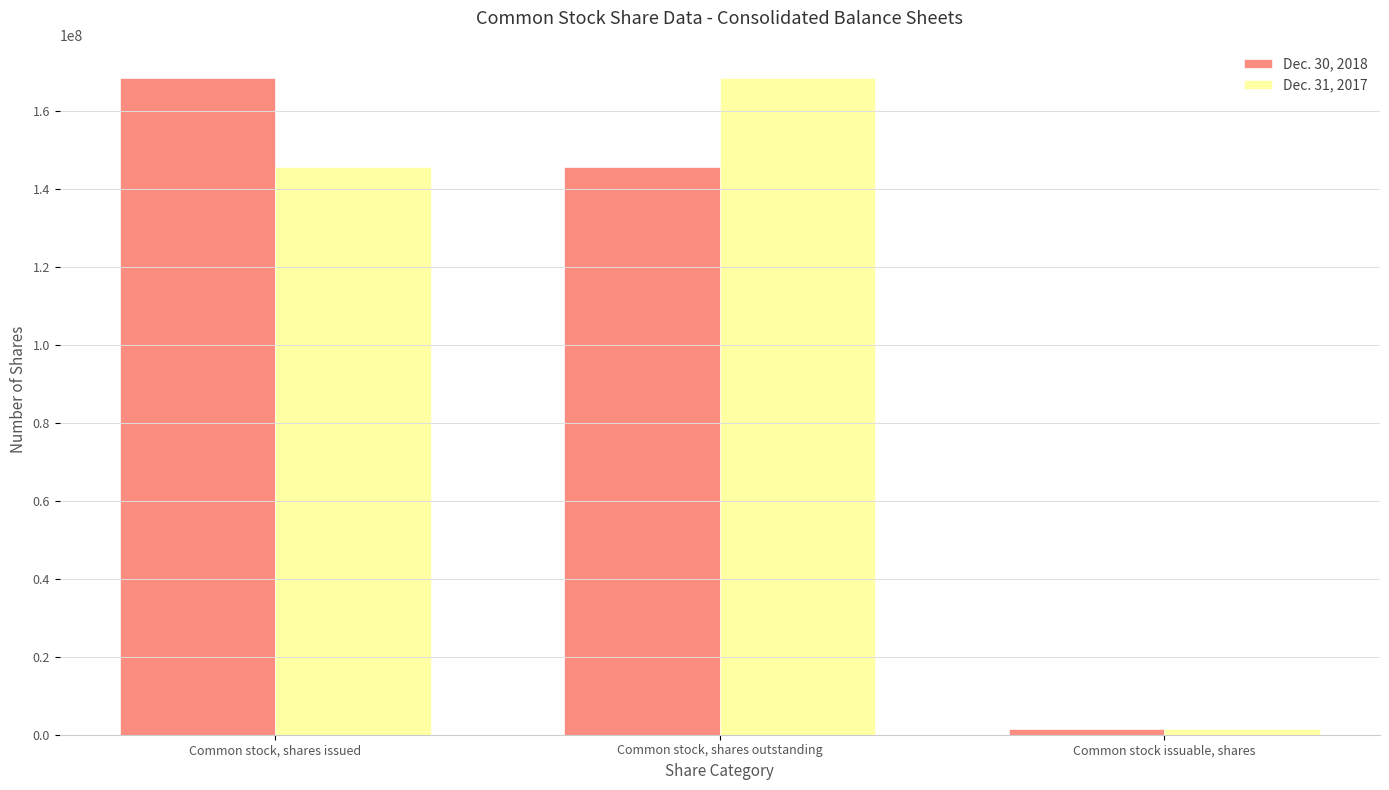

The Dec. 30, 2018 series shows 71512366 at Common stock, shares issued. True or false?

False